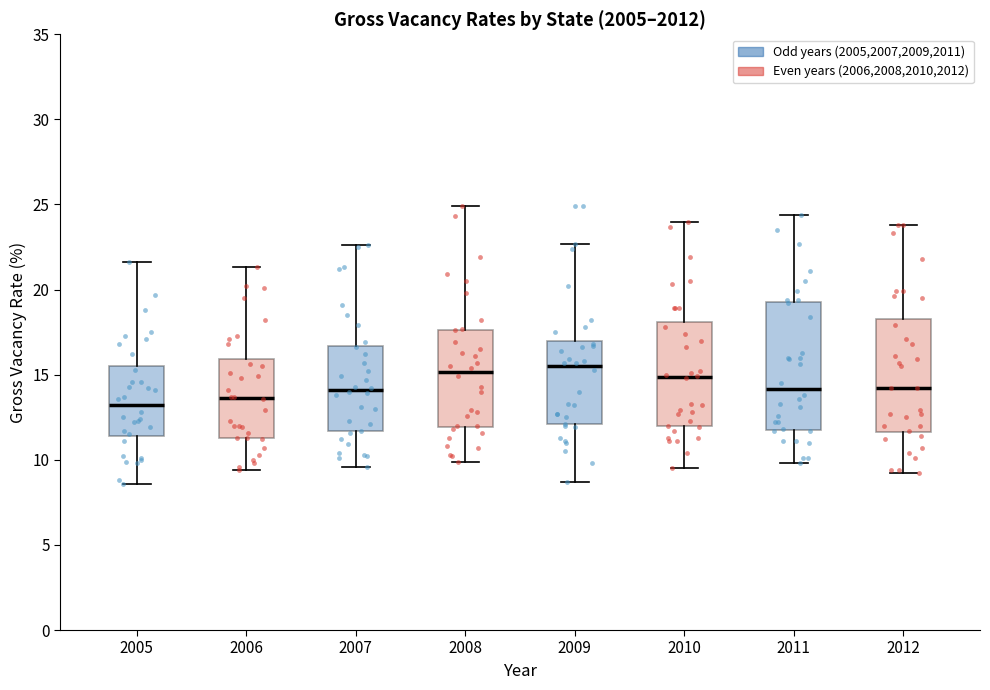

Reading left to right, transcribe this box plot: for each box, give where its median line is, the range the box spans, and where its two whiskers end, as read against the y-axis. The values are not printed on the chart, so give them approximately, as read against the axis.

2005: median 13.0, box 11.5 to 15.5, whiskers 8.5 to 21.5
2006: median 13.5, box 11.5 to 16.0, whiskers 9.5 to 21.5
2007: median 14.0, box 11.5 to 16.5, whiskers 9.5 to 22.5
2008: median 15.0, box 12.0 to 17.5, whiskers 10.0 to 25.0
2009: median 15.5, box 12.0 to 17.0, whiskers 8.5 to 22.5
2010: median 15.0, box 12.0 to 18.0, whiskers 9.5 to 24.0
2011: median 14.0, box 12.0 to 19.5, whiskers 10.0 to 24.5
2012: median 14.0, box 11.5 to 18.5, whiskers 9.0 to 24.0